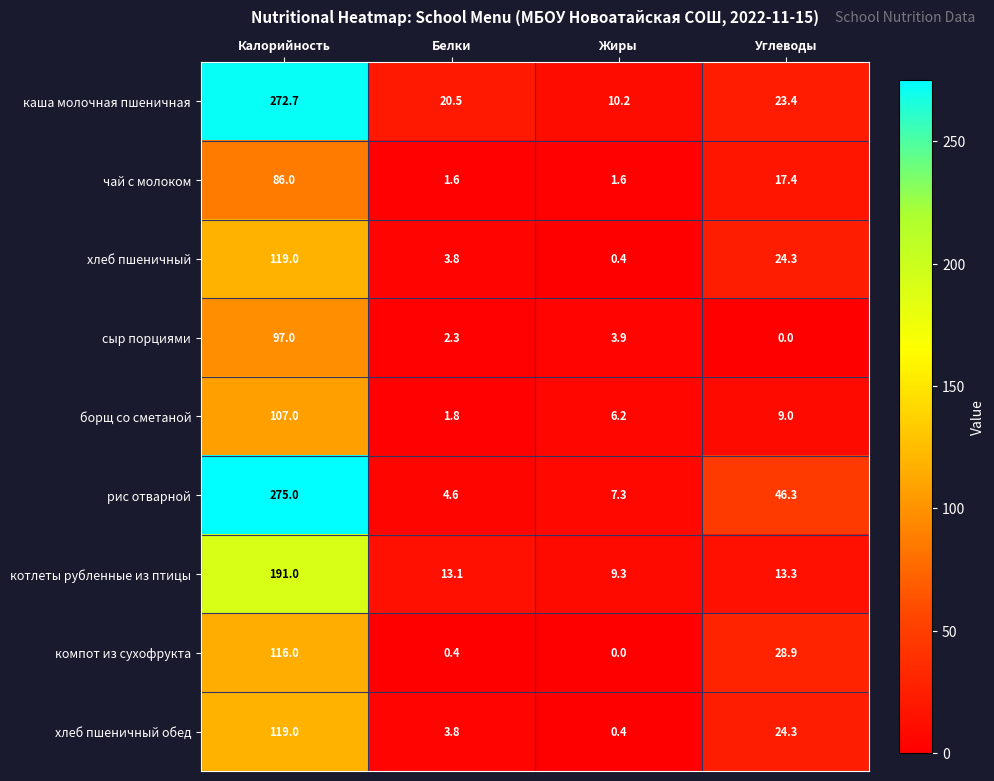

How many data points in хлеб пшеничный обед are above 24?

2